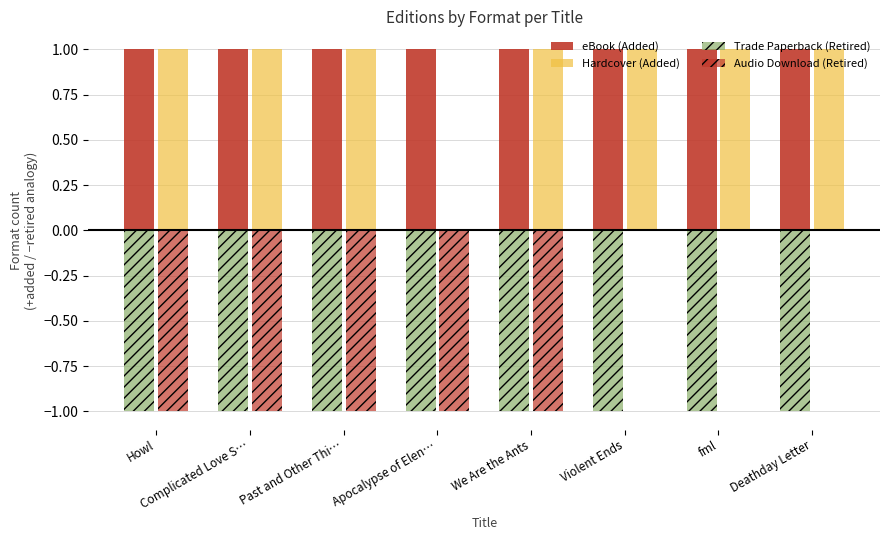

Count the number of data series in this chart.

4